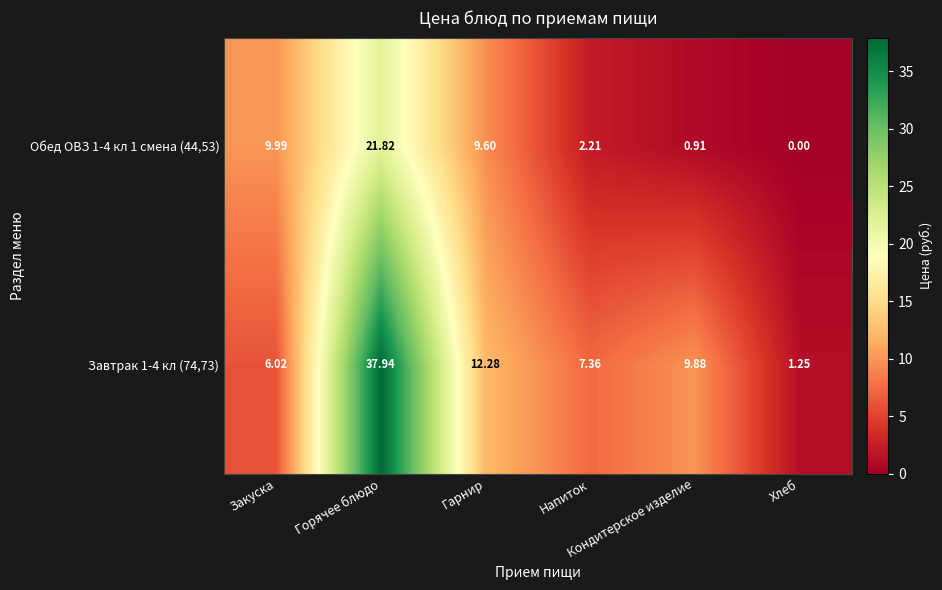

Between Закуска and Горячее блюдо, which series saw the biggest shift?

Завтрак 1-4 кл (74,73)